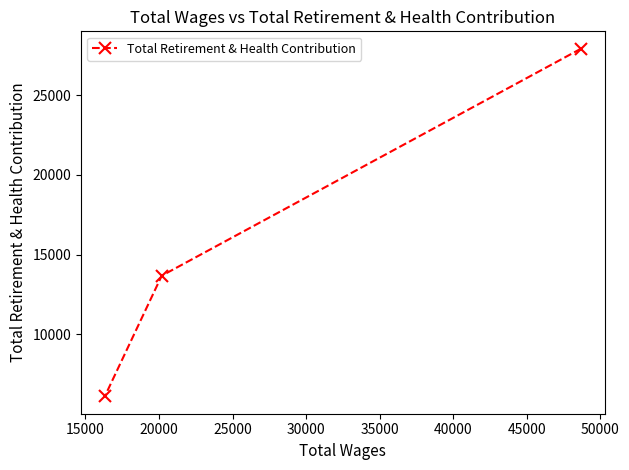

What is the value of the 2nd point from the left?

13677